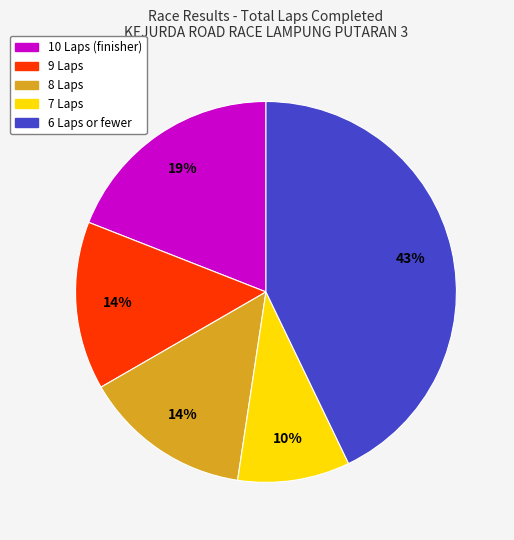

Does any single category account for the majority?

No